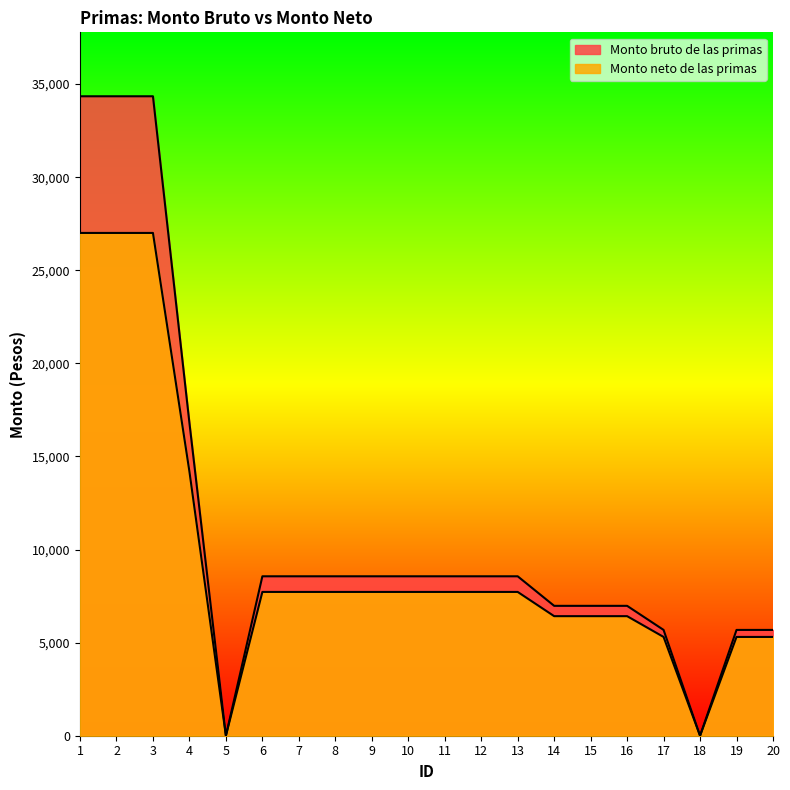

Where is the first local minimum for Monto neto de las primas?

5